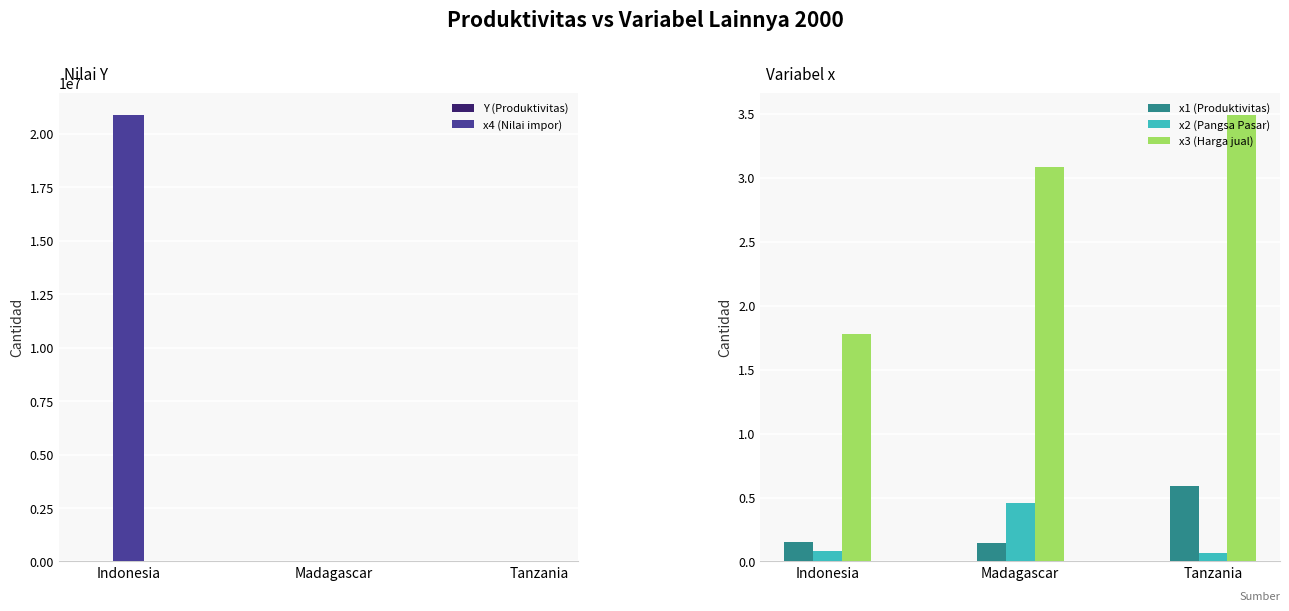

What is the value of the x1 (Produktivitas) bar at the 1st from the left?

0.2